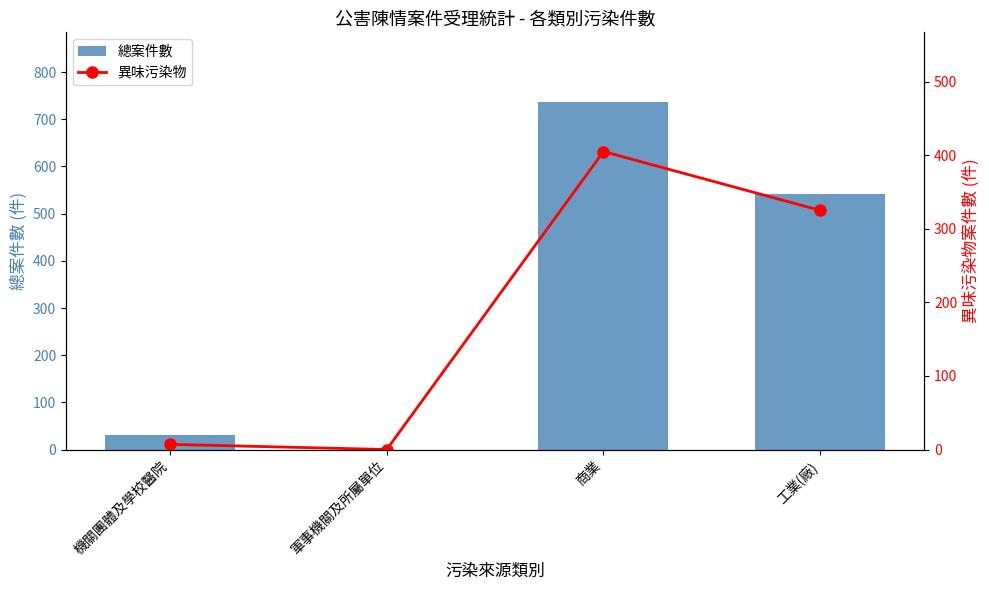

How many categories are shown in the chart?

4